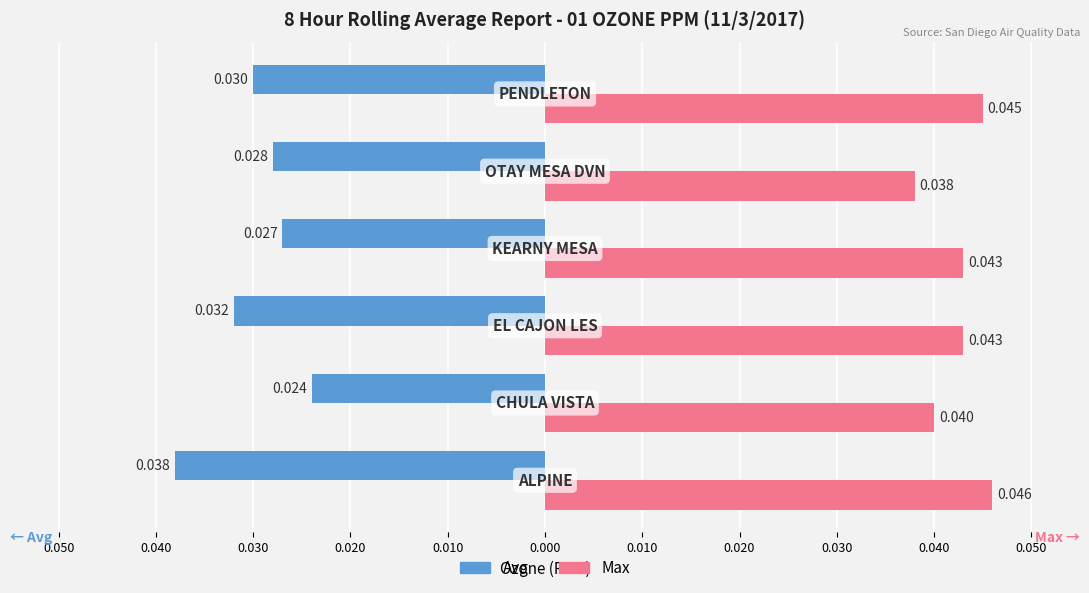

What are all the series names shown in the legend?

Avg, Max